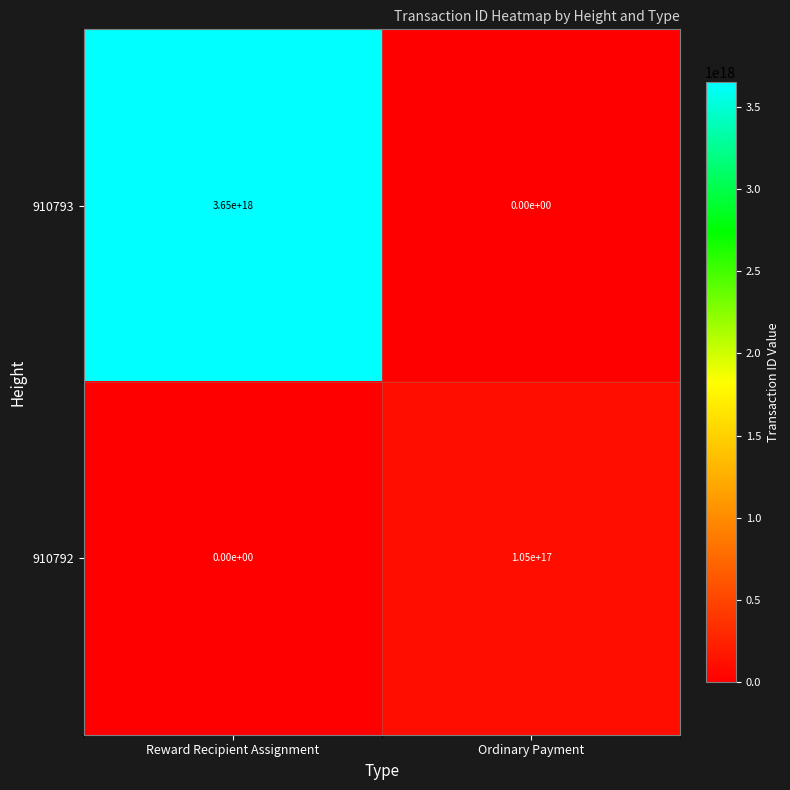

Which category has the highest value across all series?

Reward Recipient Assignment